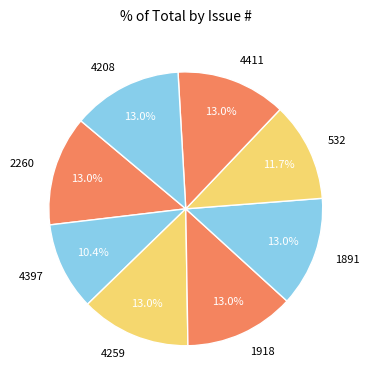

Is there any slice that represents more than half of the pie?

No